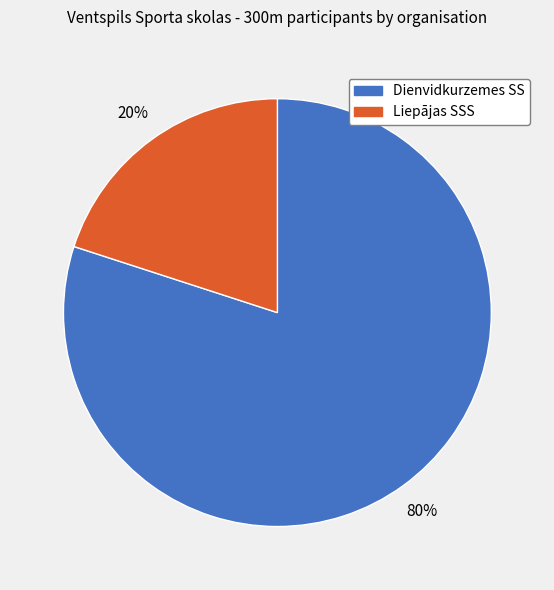

Is there any slice that represents more than half of the pie?

Yes